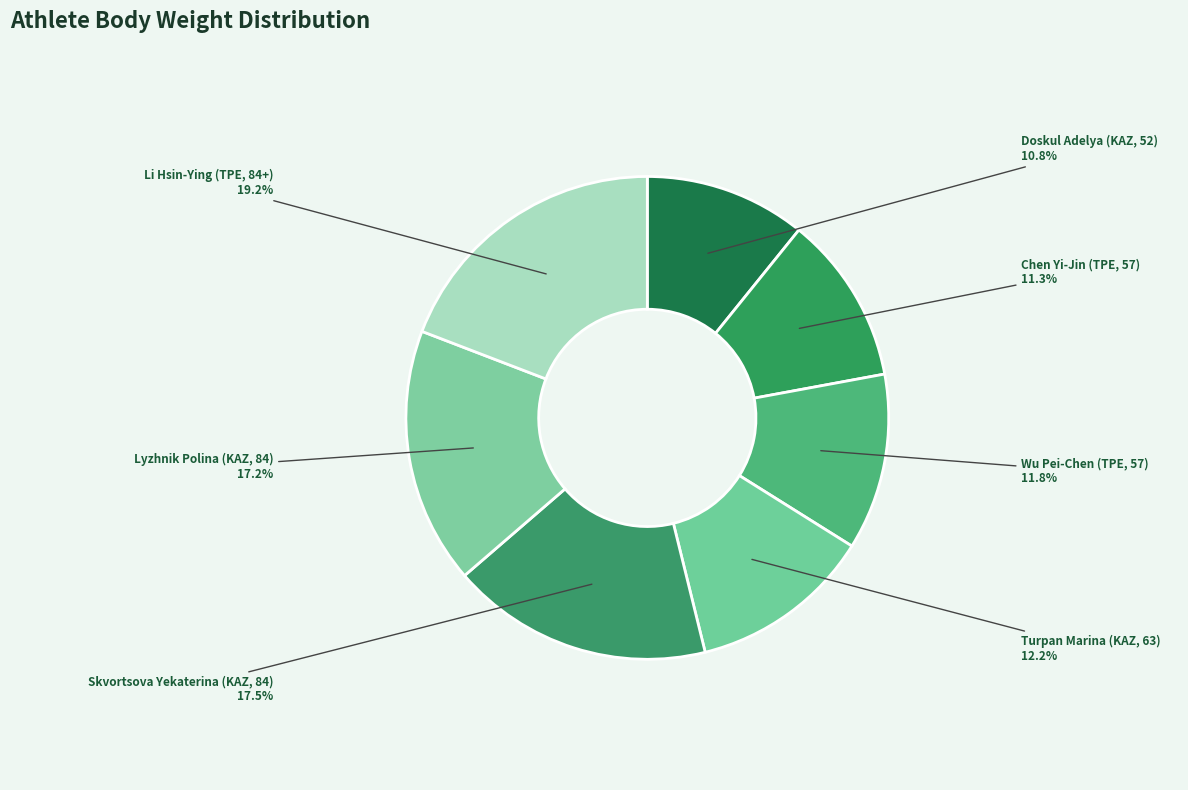

Between Lyzhnik Polina (KAZ, 84) and Doskul Adelya (KAZ, 52), which is larger?

Lyzhnik Polina (KAZ, 84)